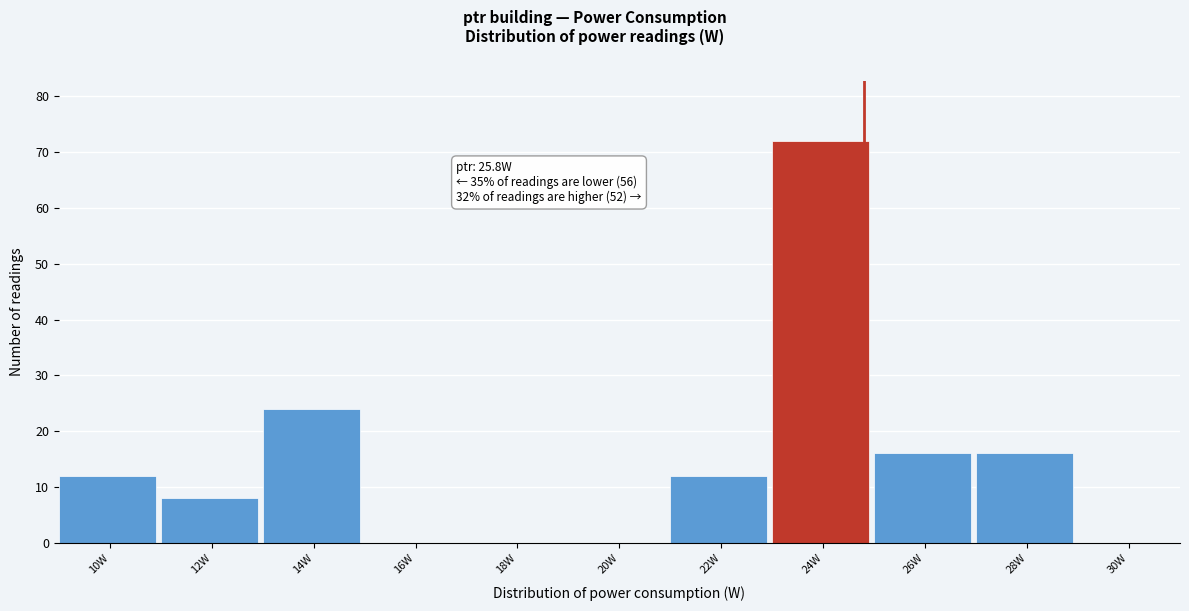

Reading left to right, list all the values displayed in this chart.

10W=12	12W=8	14W=24	16W=0	18W=0	20W=0	22W=12	24W=72	26W=16	28W=16	30W=0